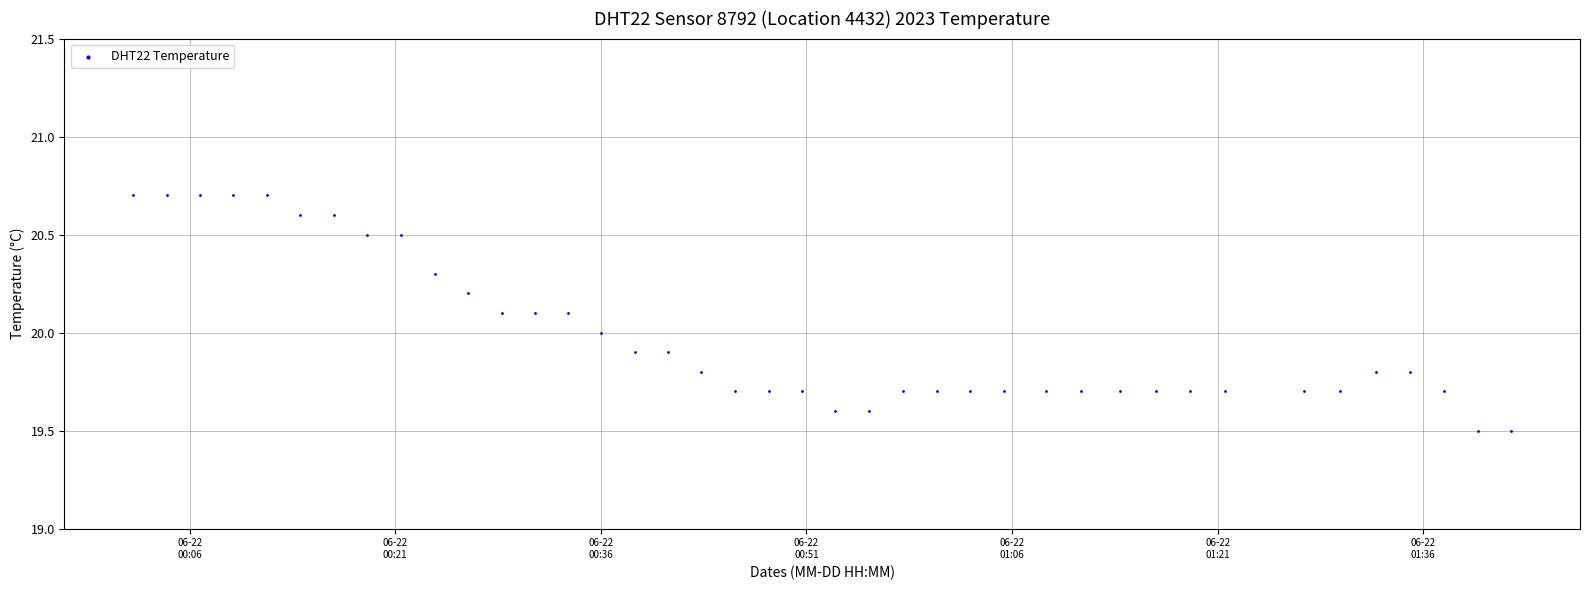

What is the range of Y values (max minus min)?

1.2